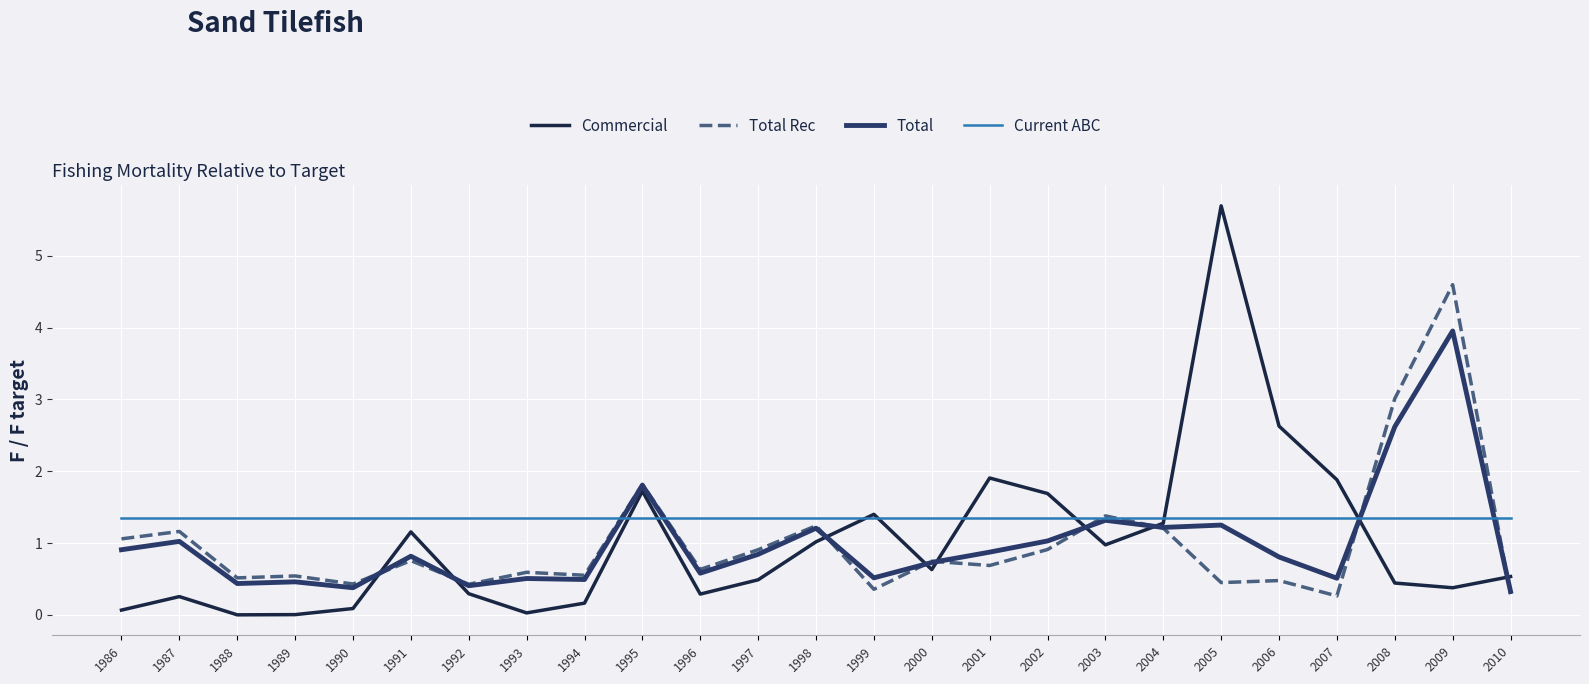

True or false: Total Rec and Current ABC cross at least once.

True